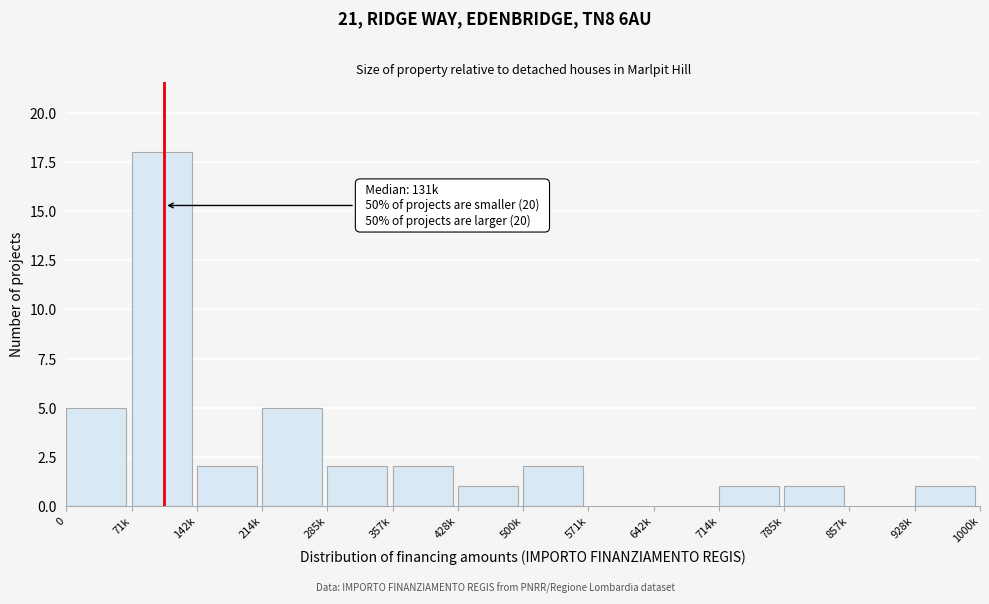

Reading left to right, extract all data points from this chart.

0=5	71k=18	142k=2	214k=5	285k=2	357k=2	428k=1	500k=2	571k=0	642k=0	714k=1	785k=1	857k=0	928k=1